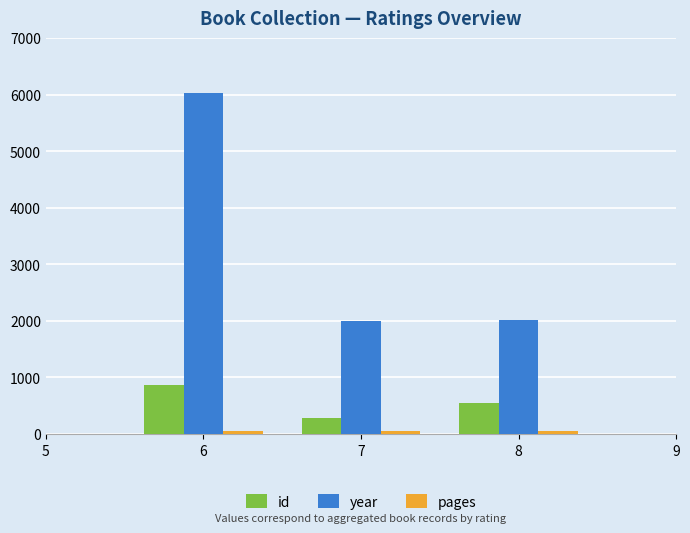

What is the minimum value for id?

281